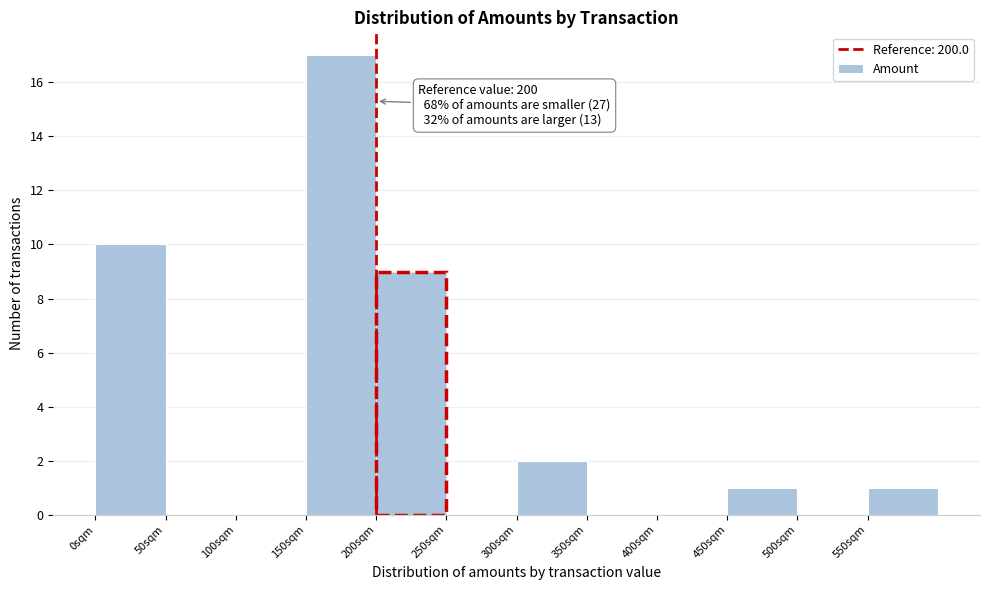

Over which range of the x-axis is the bar tallest?

150 to 200